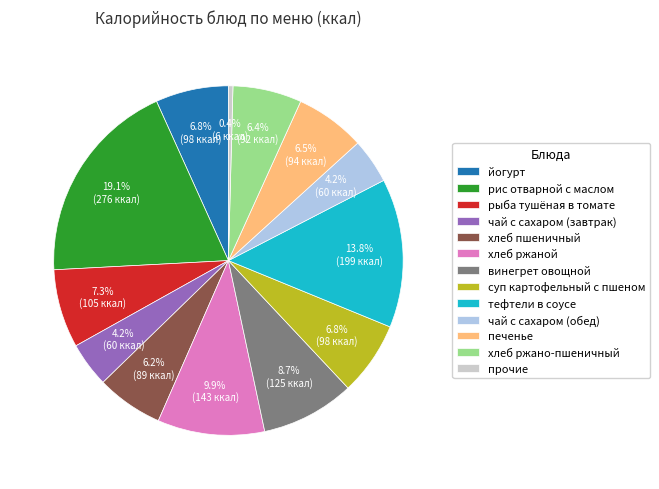

How many slices are in this pie chart?

13